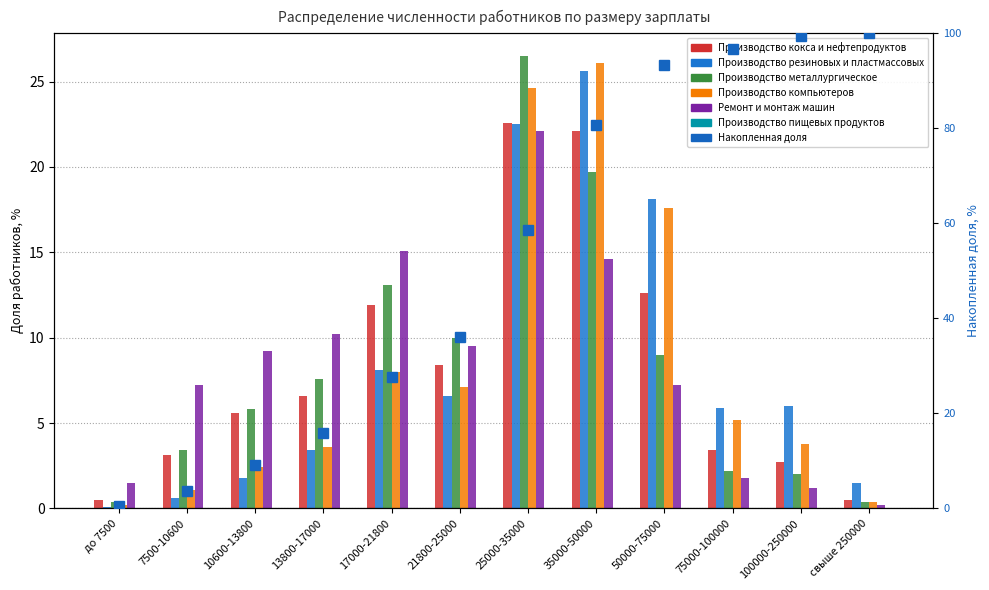

At which category is the sum across all series the highest?

25000-35000